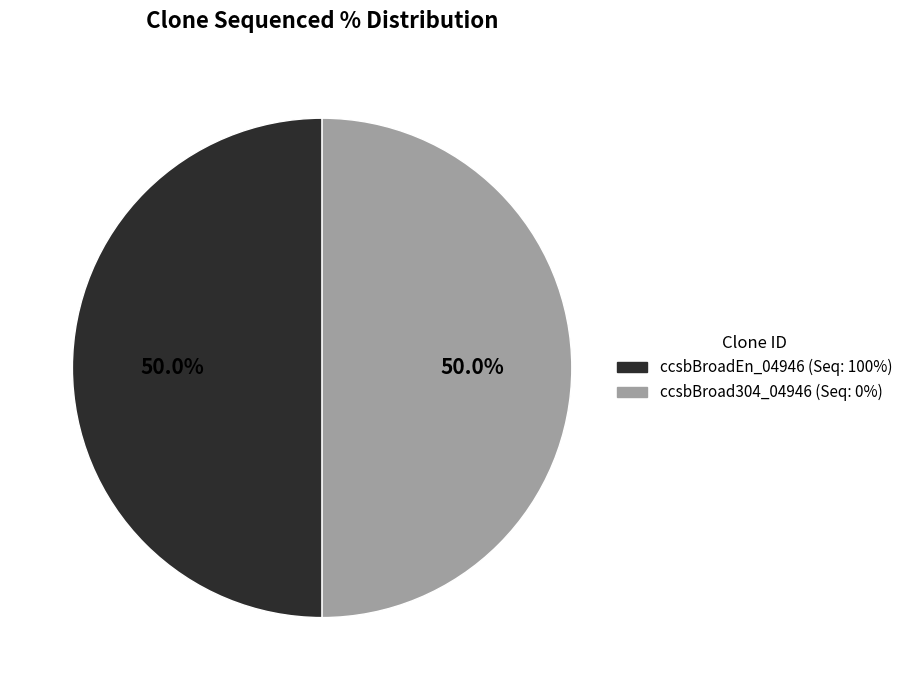

To the nearest percent, what portion does ccsbBroadEn_04946 represent?

50%